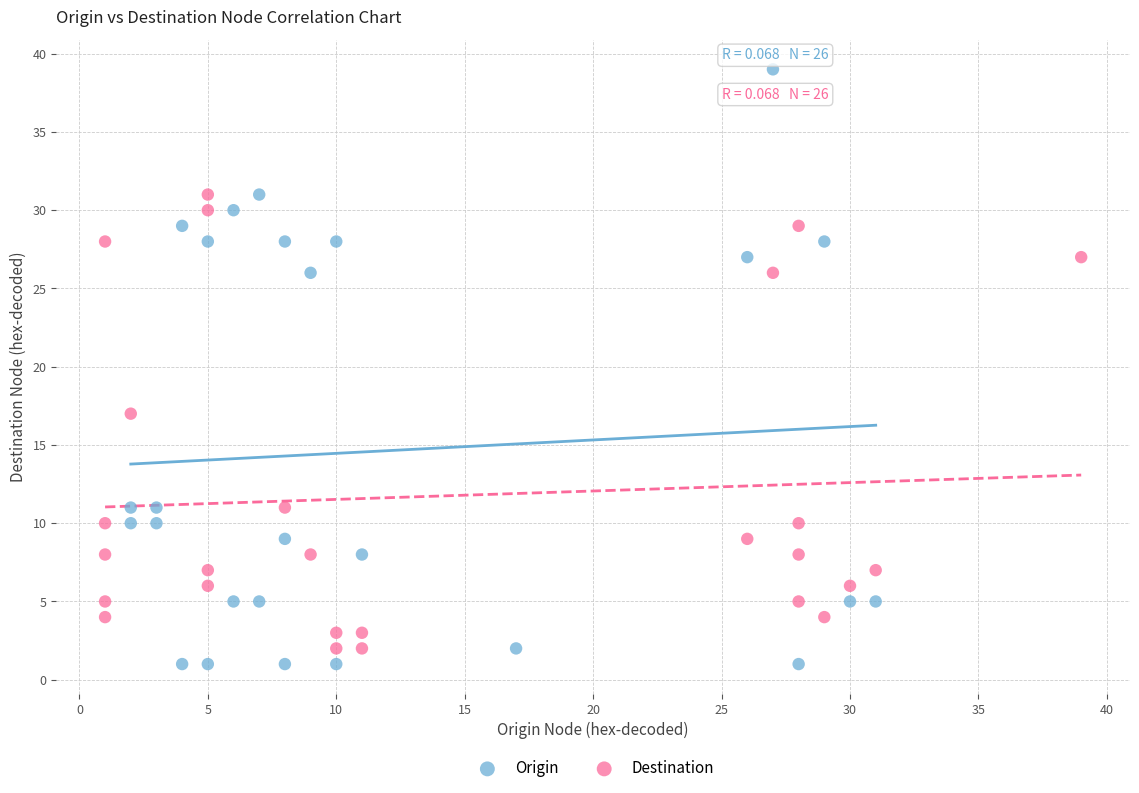

Which series reaches the maximum Y coordinate?

Origin